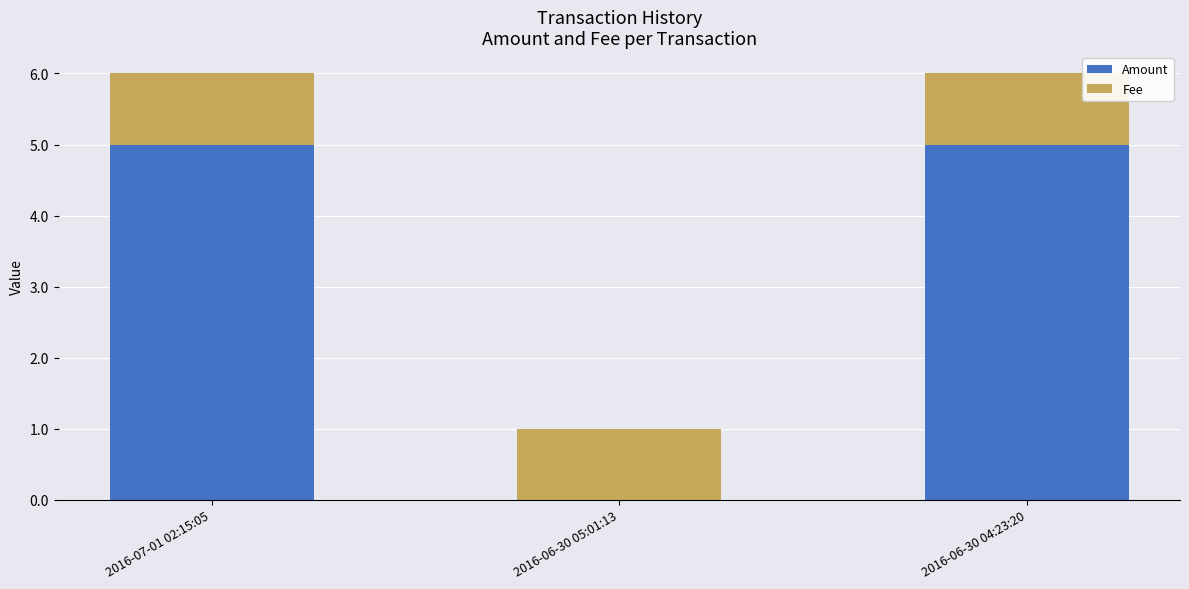

What is the maximum value for Amount?

5